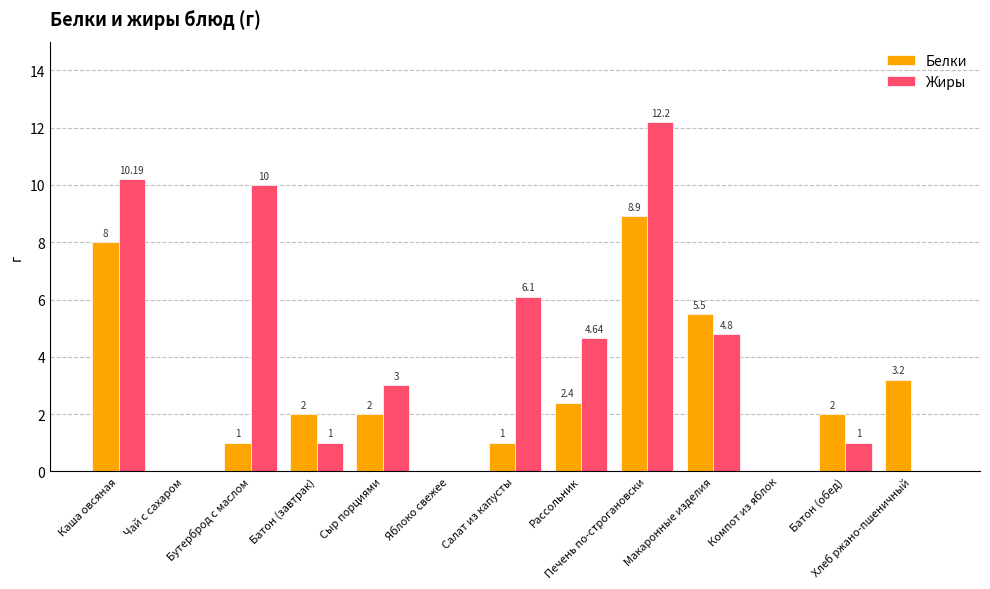

Which series has the largest total across all categories?

Жиры